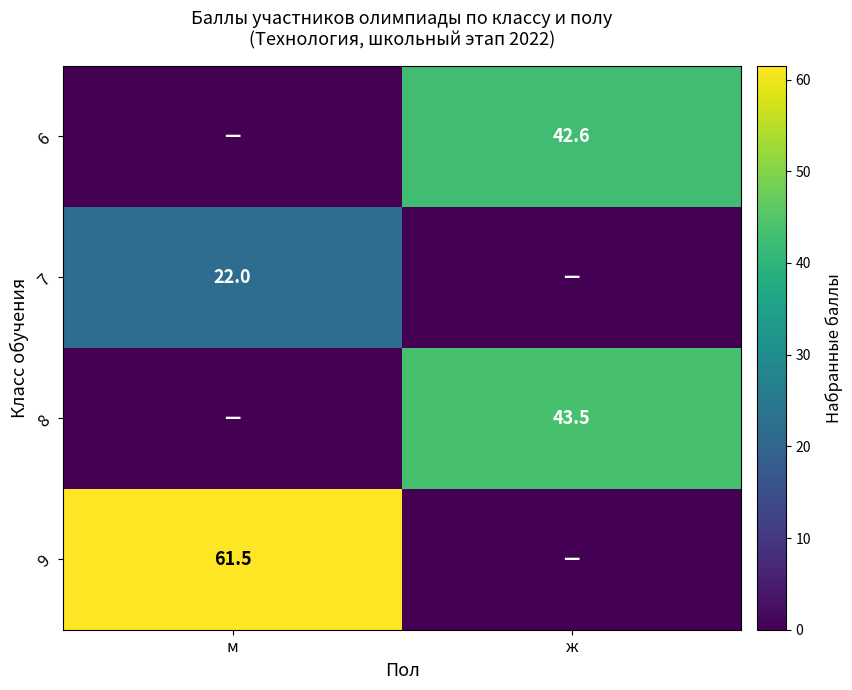

Which label corresponds to the smallest value in the chart?

м